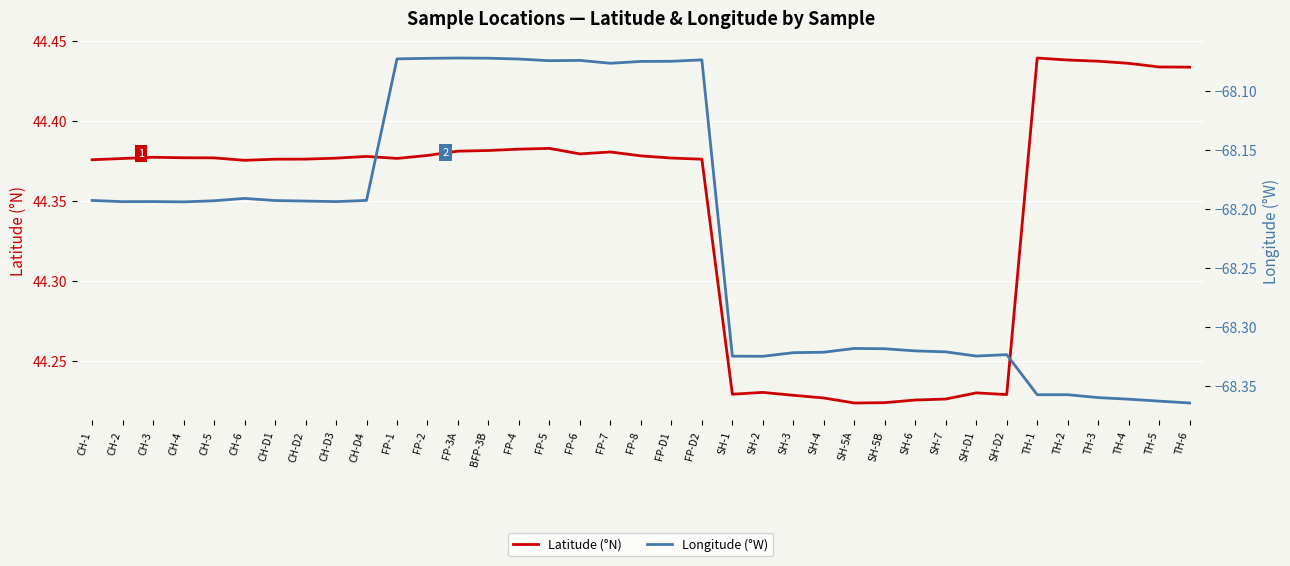

Where is the first local minimum for Longitude (°W)?

CH-2